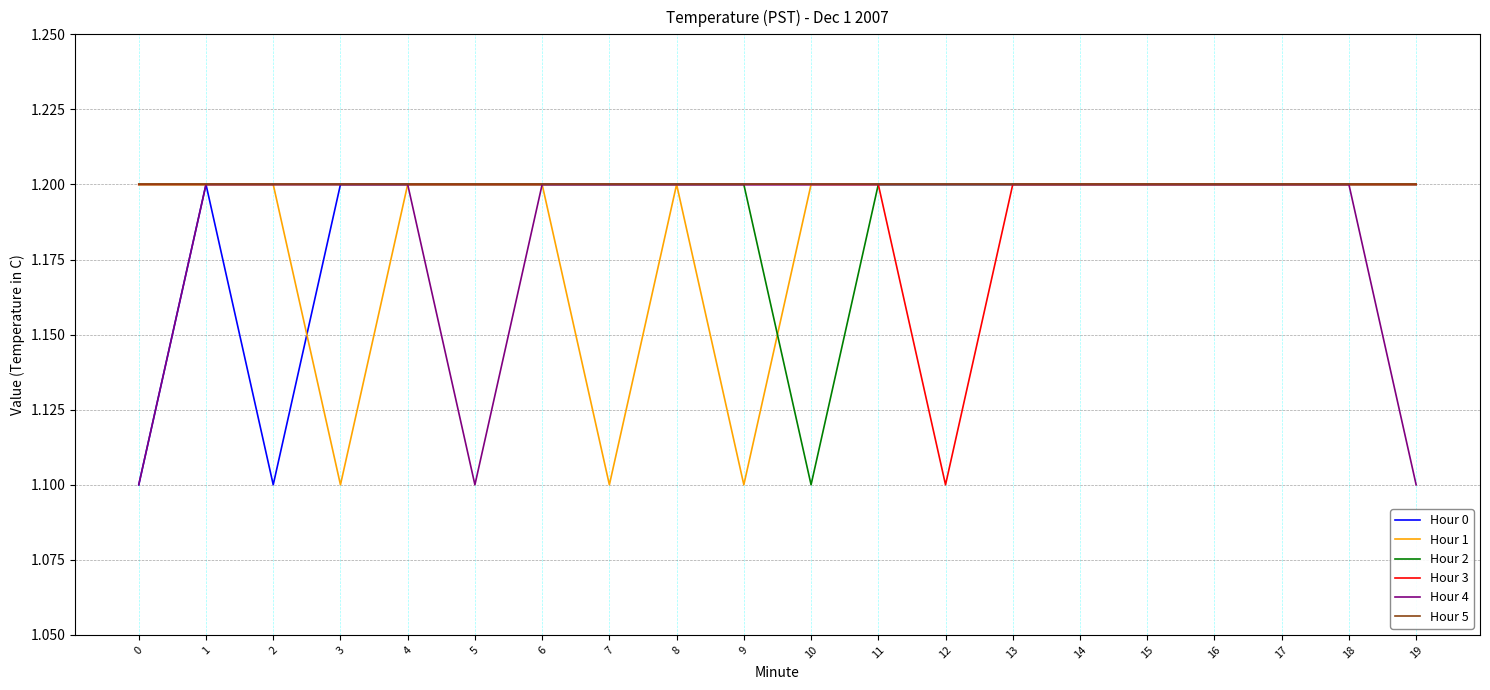

How many lines are shown in the chart?

6